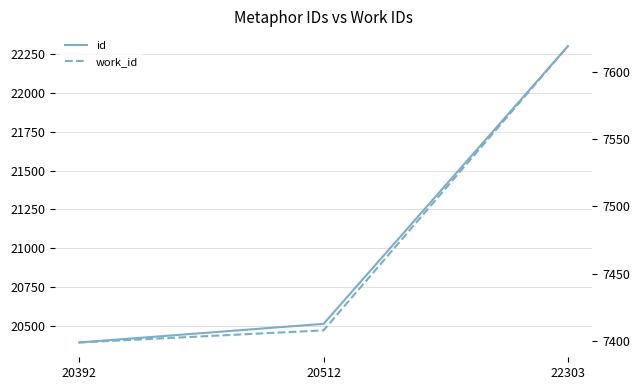

What is the difference between the highest and lowest values at 22303?

14684